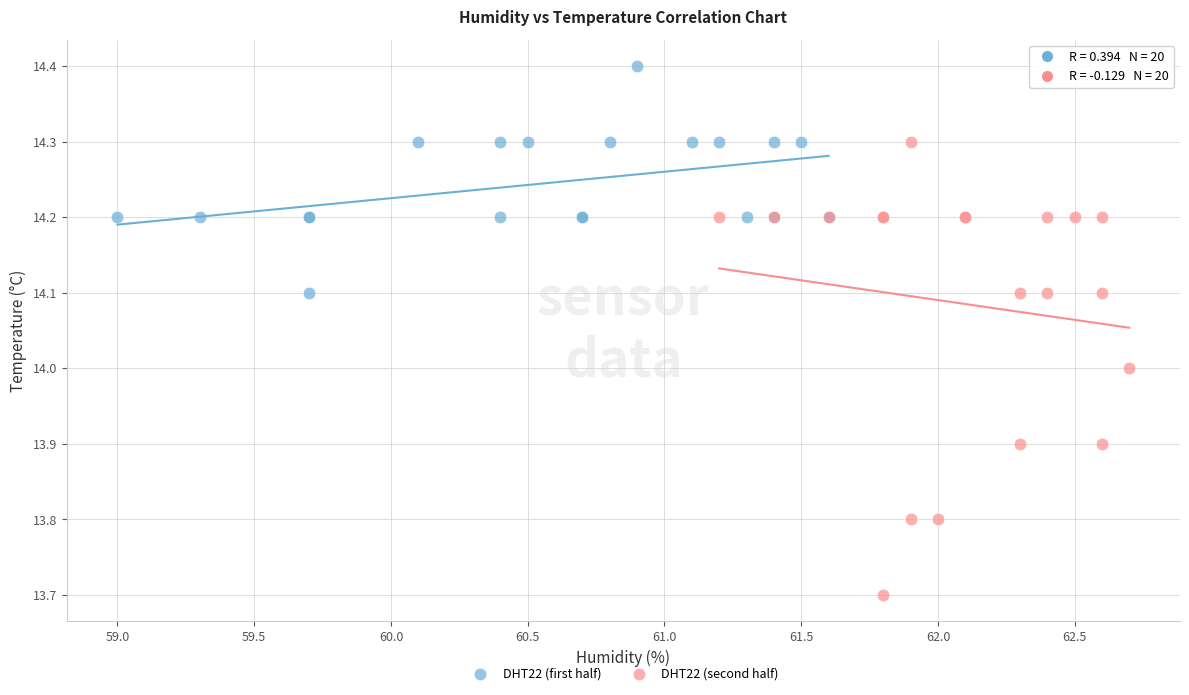

Which series reaches the maximum Y coordinate?

DHT22 (first half)